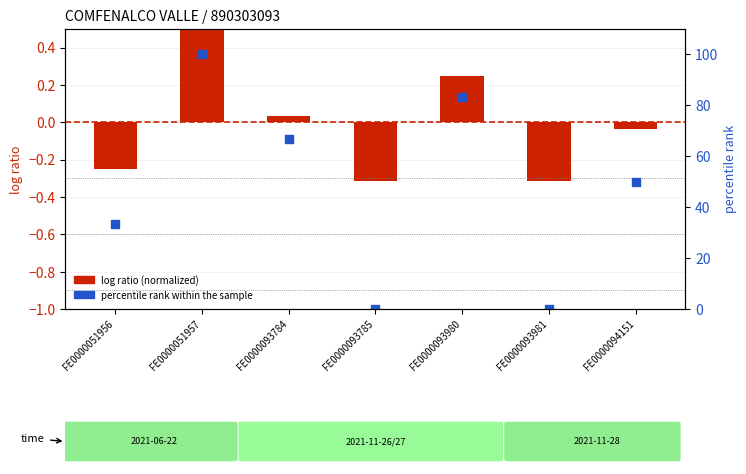

Which series has the largest total across all categories?

percentile rank within the sample